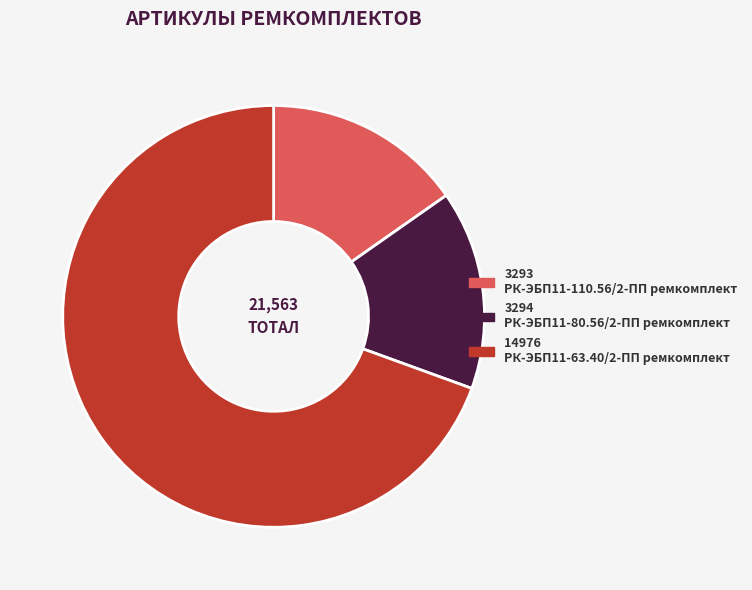

Is there any slice that represents more than half of the pie?

Yes